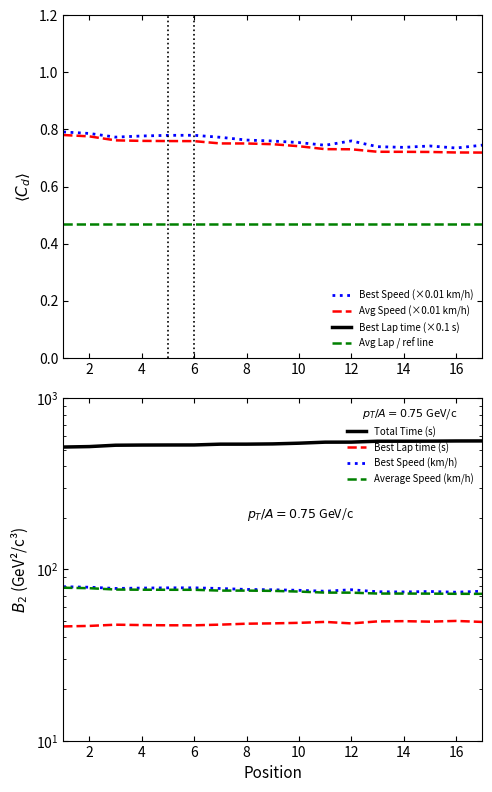

True or false: Avg Lap / ref line and Best Speed (×0.01 km/h) cross at least once.

False